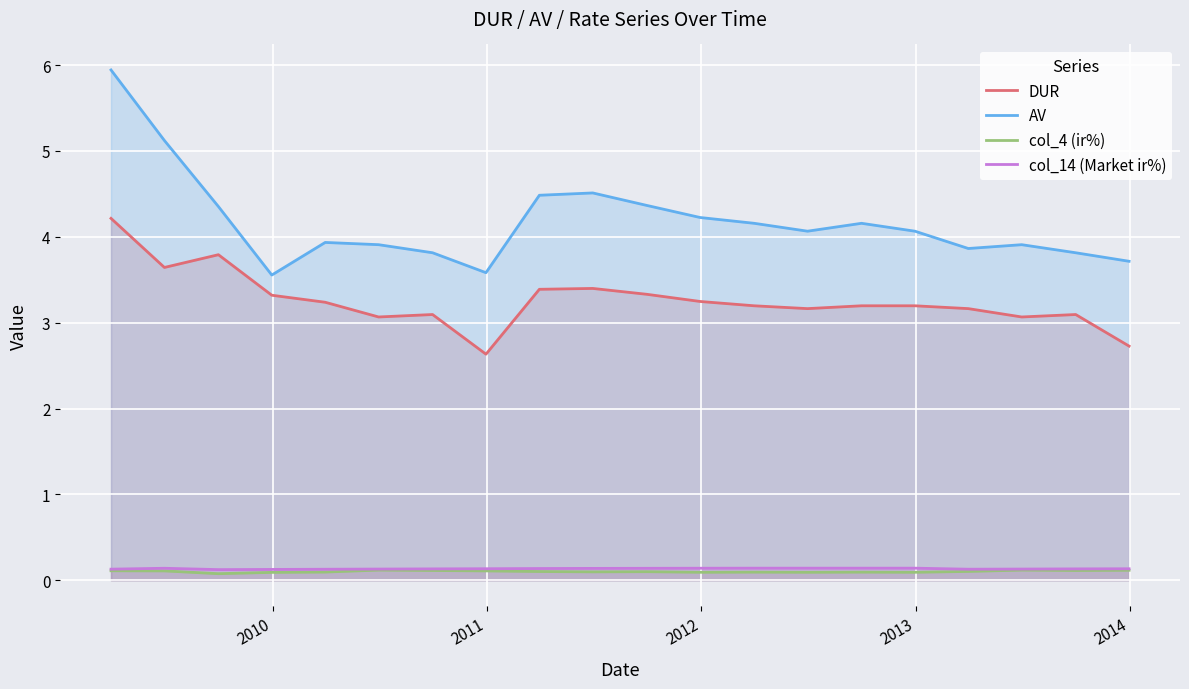

What is the greatest value displayed?

5.9